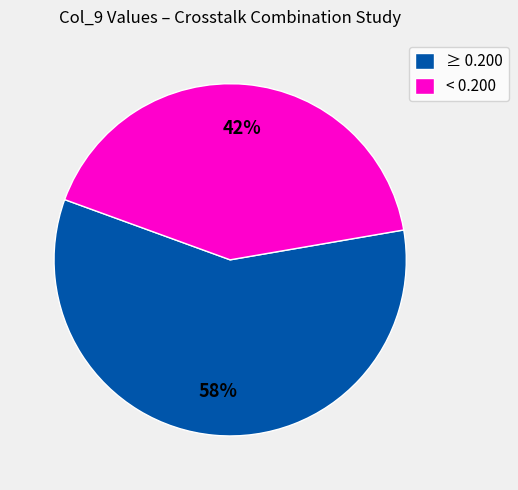

Count the number of slices in the pie.

2